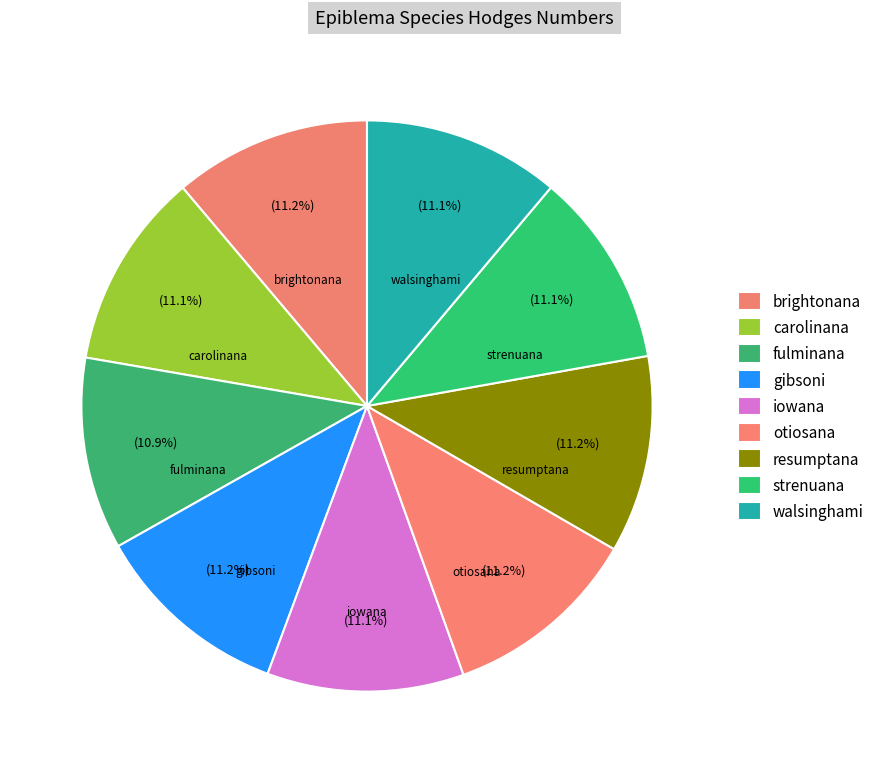

To the nearest percent, what percentage of the pie is strenuana?

11%